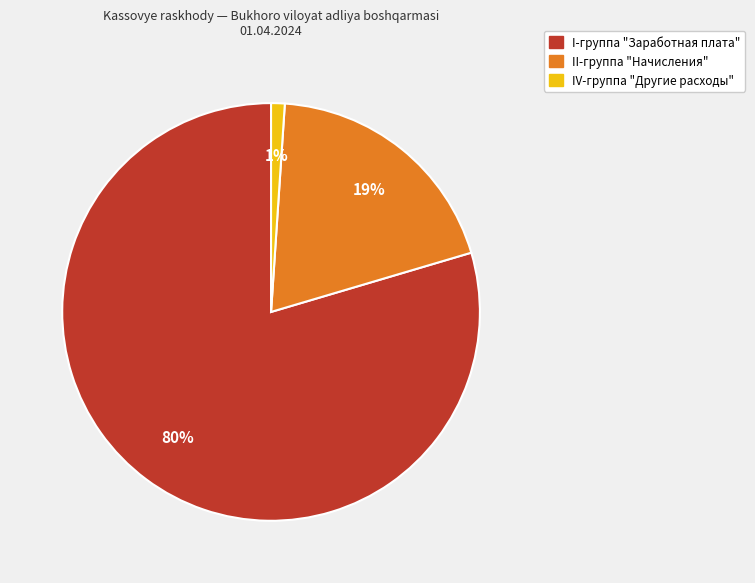

Is there any slice that represents more than half of the pie?

Yes